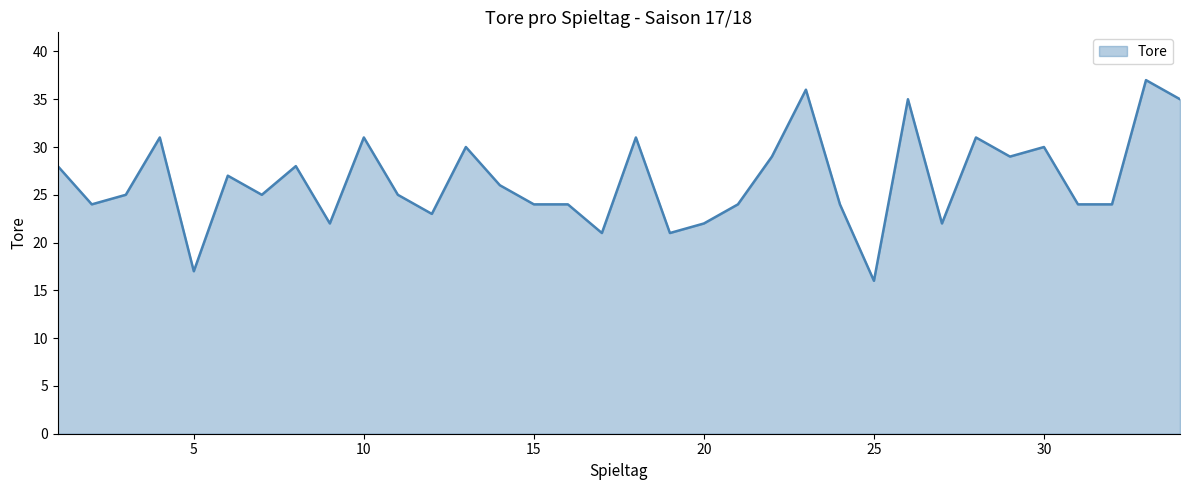

What is the difference between the maximum and minimum values?

21